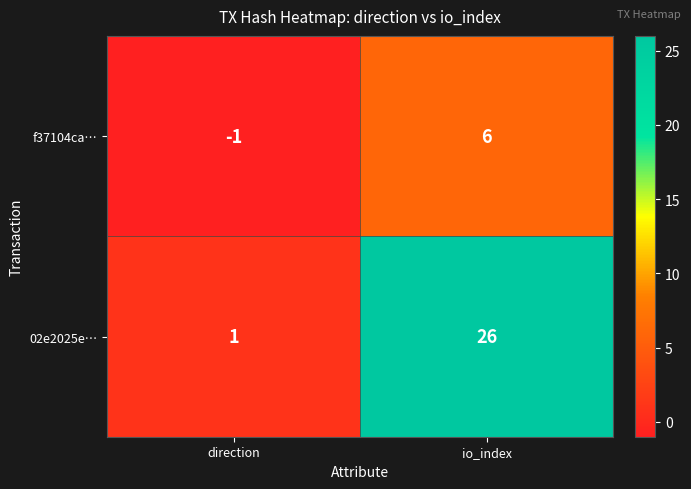

Rank the series by their maximum value, from lowest to highest.

f37104ca…, 02e2025e…